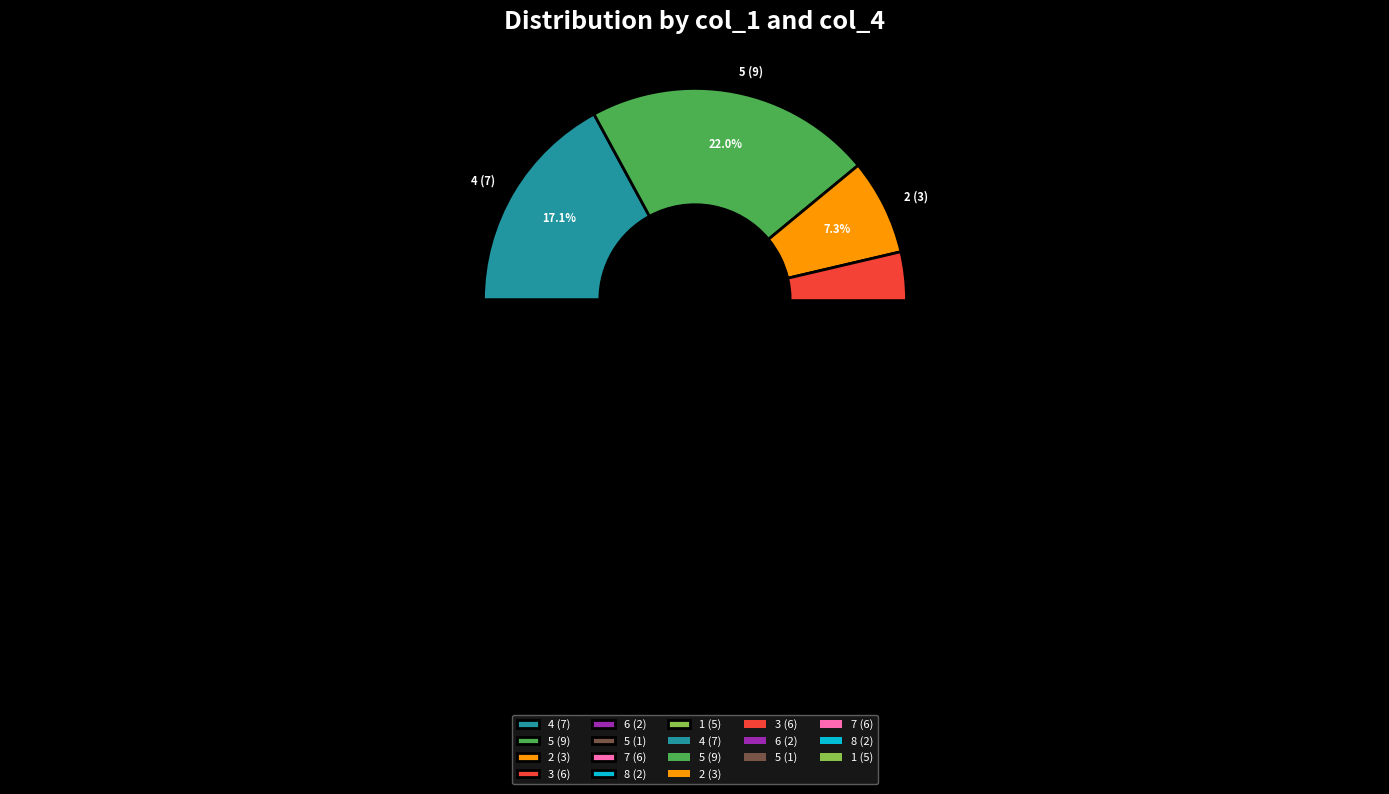

What is the change in value from 4 to 7?

-1